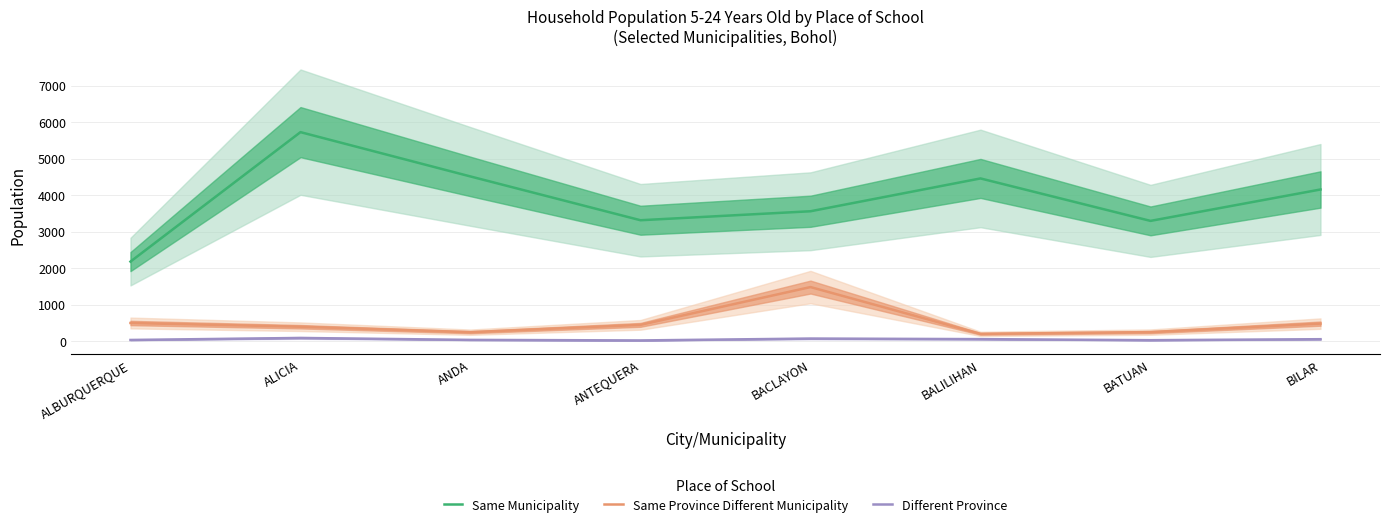

True or false: Different Province and Same Province Different Municipality cross at least once.

False